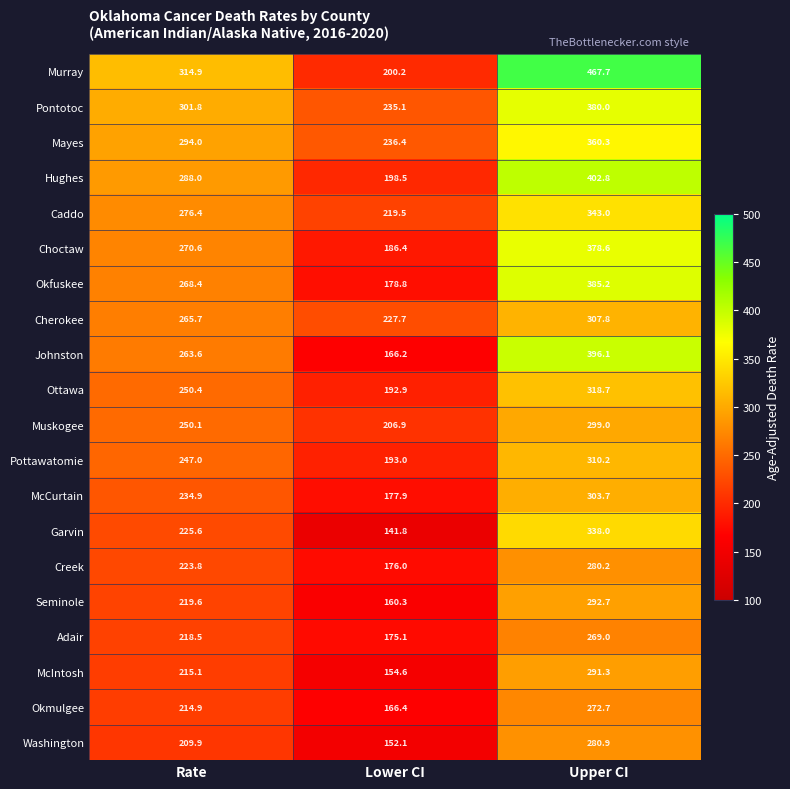

Between Rate and Lower CI, which series saw the biggest shift?

Murray